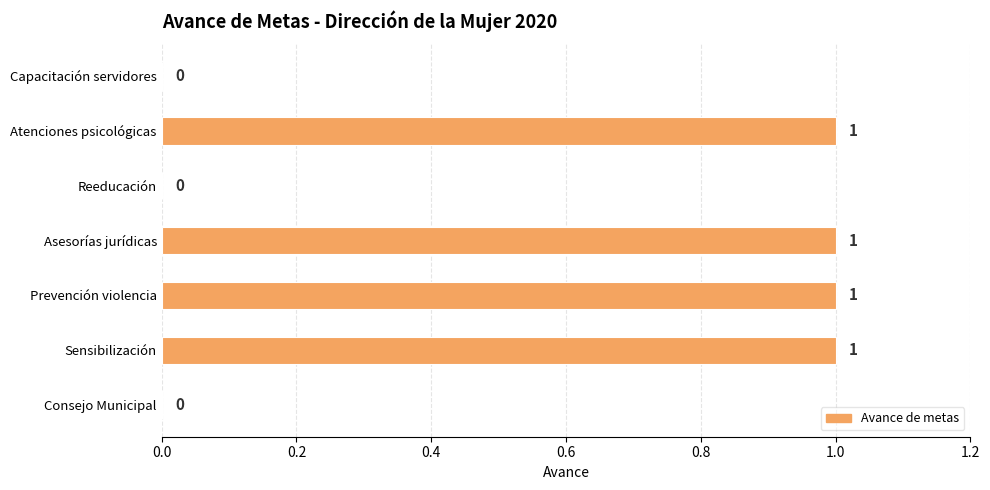

The value at Atenciones psicológicas is 1. True or false?

True